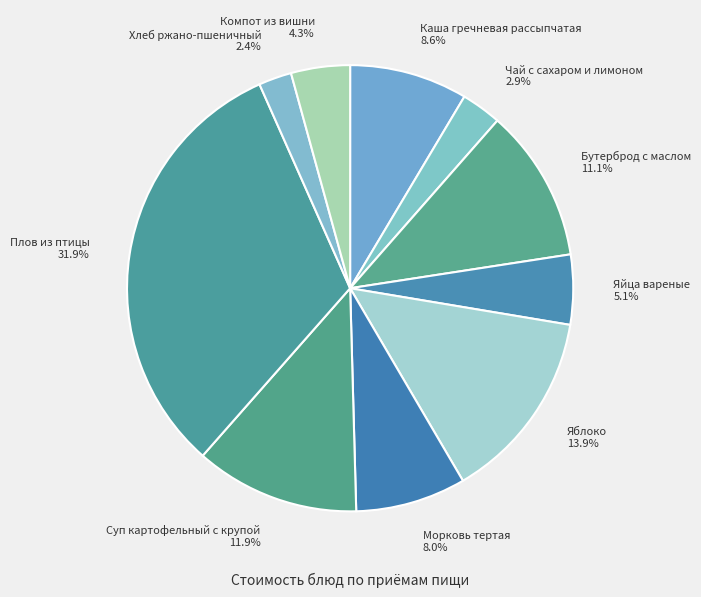

Which slice is the largest?

Плов из птицы